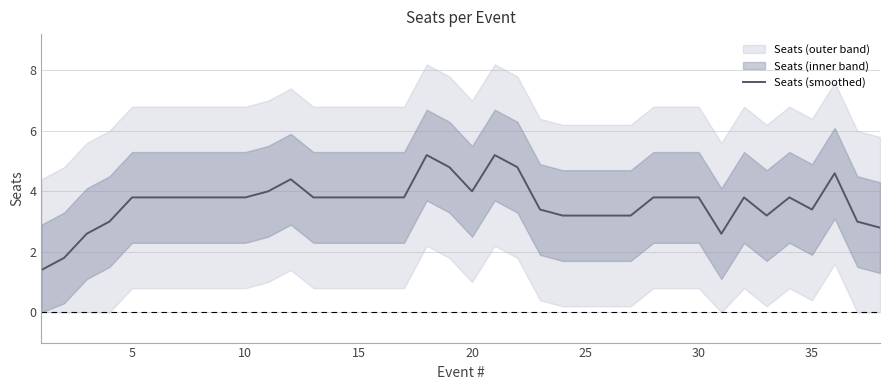

The value of Seats (smoothed) at 15 is 3.8. True or false?

True